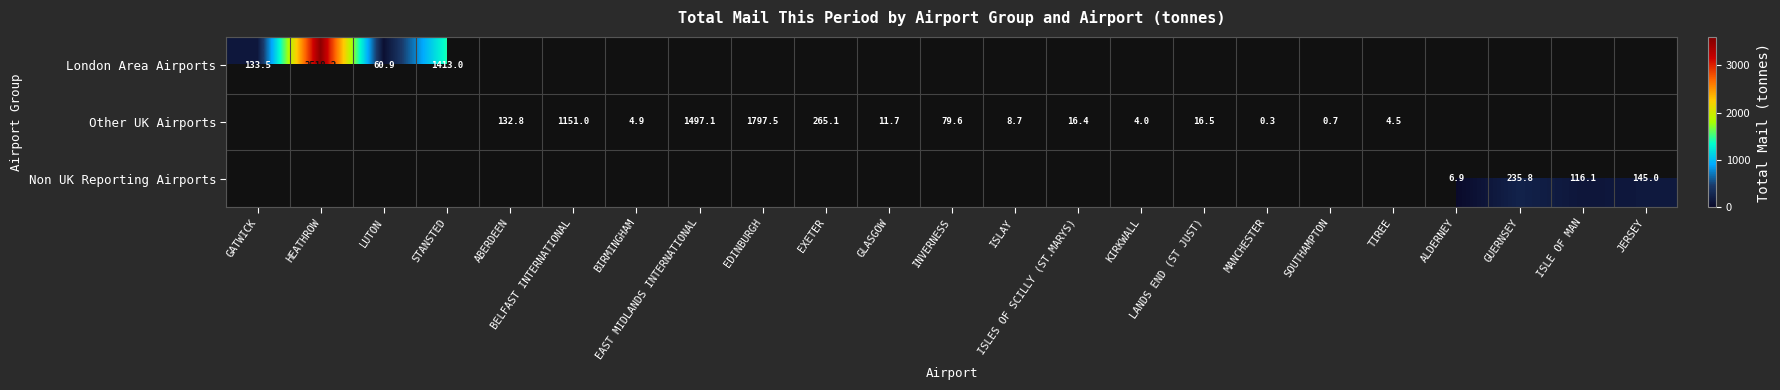

At which label does Other UK Airports first exceed 16?

ABERDEEN